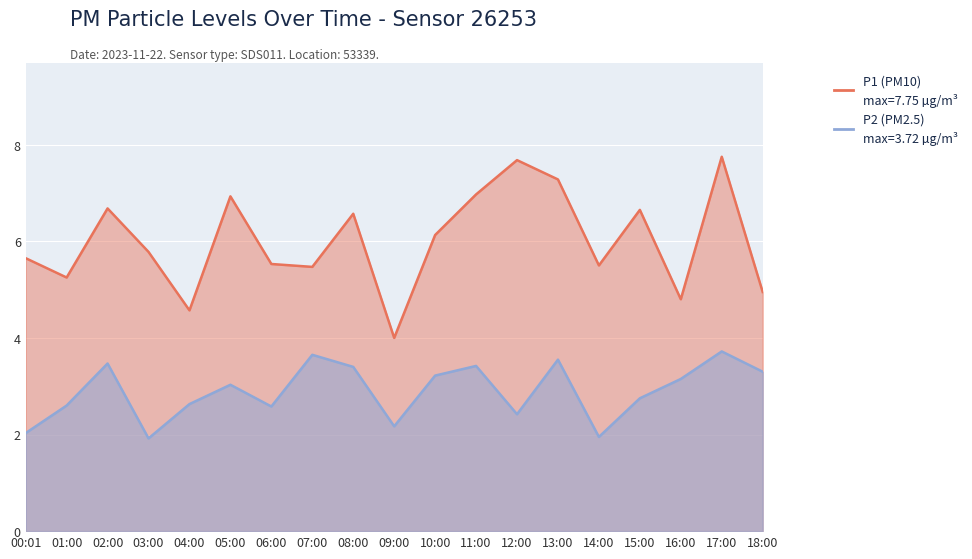

Reading left to right, extract all data points from this chart.

P1: 5.7	5.2	6.7	5.8	4.6	6.9	5.5	5.5	6.6	4.0	6.1	7.0	7.7	7.3	5.5	6.7	4.8	7.8	5.0
P2: 2.0	2.6	3.5	1.9	2.6	3.0	2.6	3.6	3.4	2.2	3.2	3.4	2.4	3.5	1.9	2.8	3.1	3.7	3.3